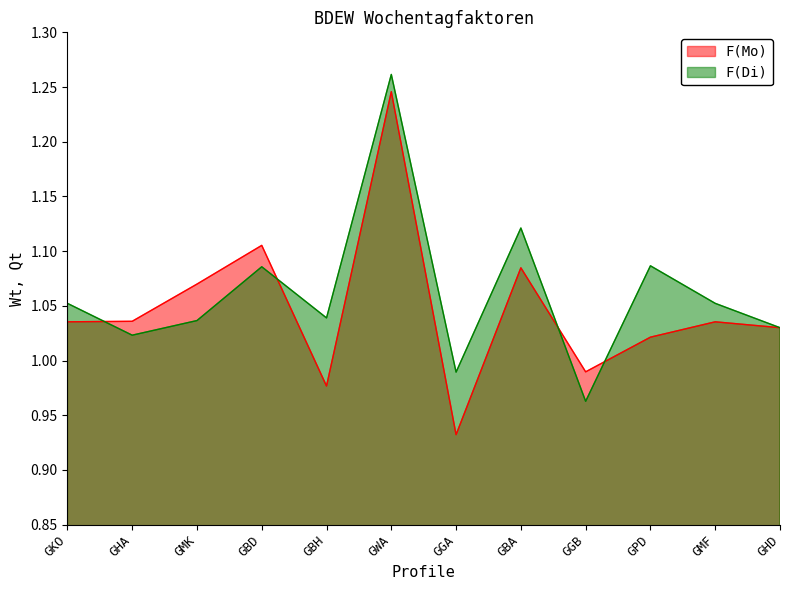

What are all the series names shown in the legend?

F(Mo), F(Di)